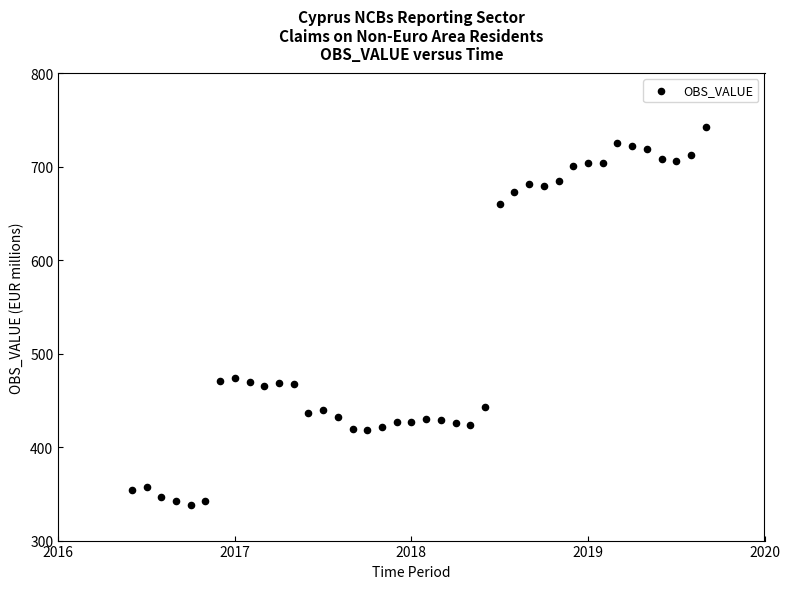

What is the range of Y values (max minus min)?

404.6